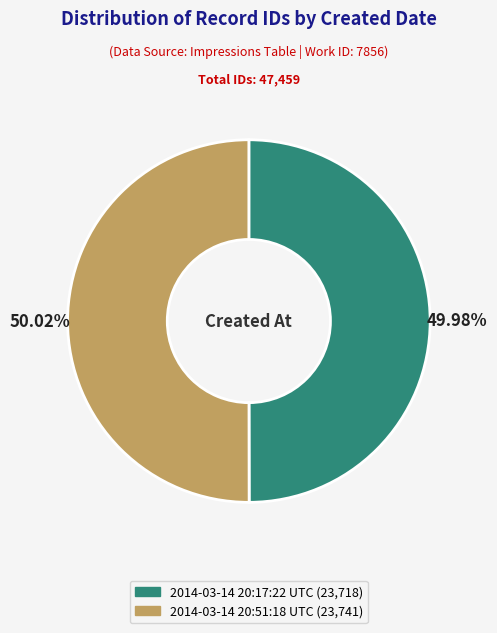

To the nearest percent, what percentage of the pie is 2014-03-14 20:17:22 UTC?

50%